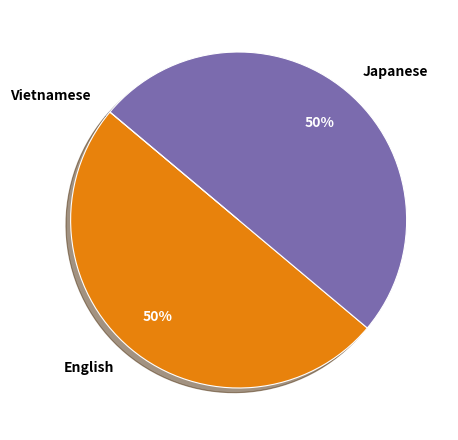

To the nearest percent, what is the difference between the largest and smallest slice percentages?

50%